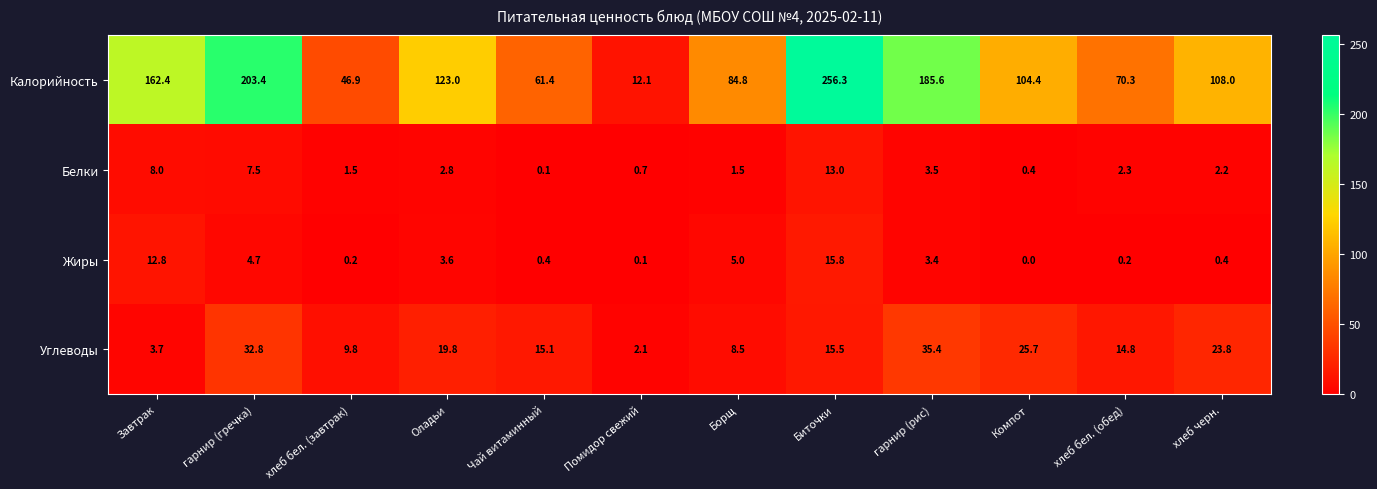

What is the spread (max minus min) of values at Оладьи?

120.2